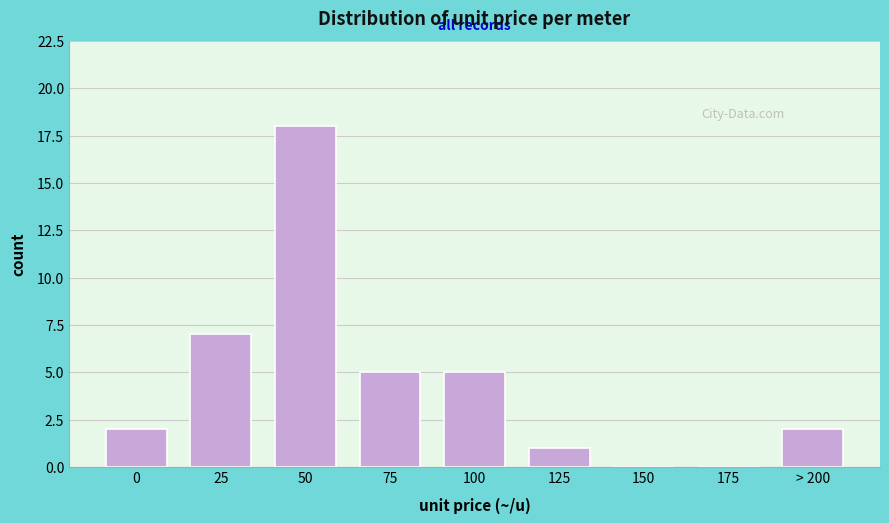

Reading right to left, list all the values displayed in this chart.

> 200=2	175=0	150=0	125=1	100=5	75=5	50=18	25=7	0=2